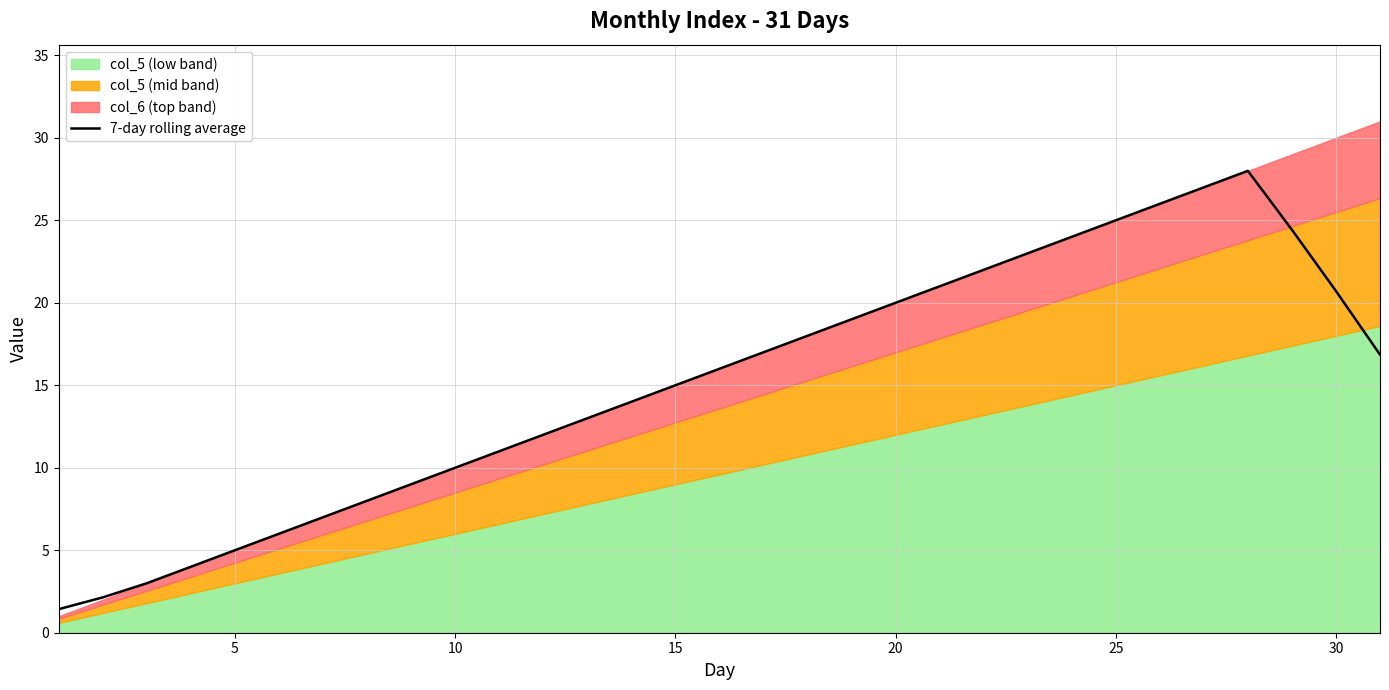

What is the minimum value for 7-day rolling average?

1.4